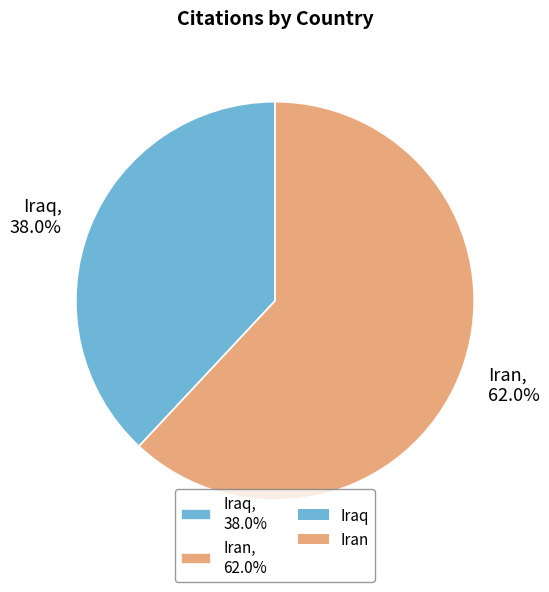

To the nearest percent, what portion does Iran represent?

62%